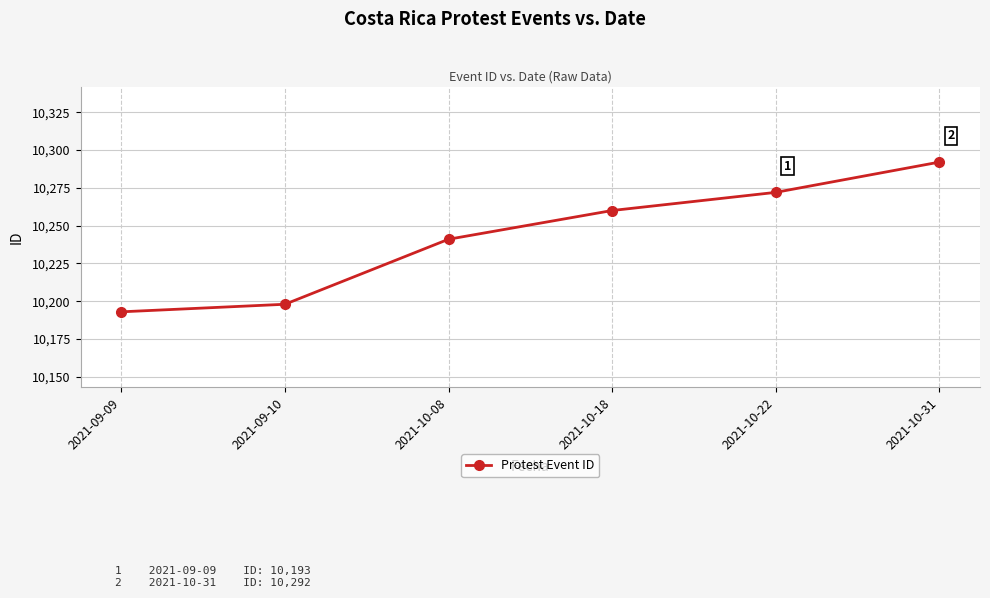

The value at 2021-10-31 is 10292. True or false?

True